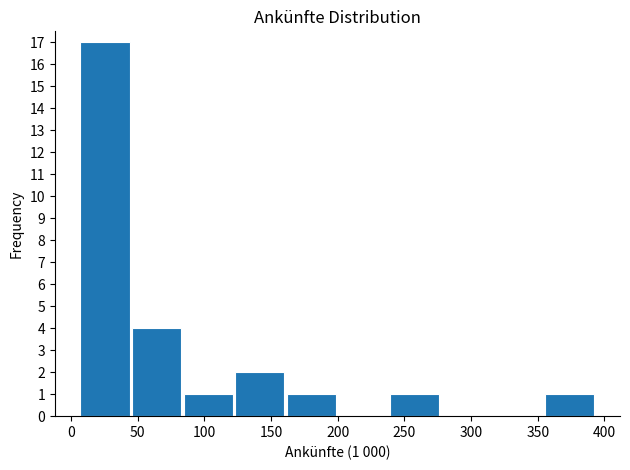

Which range on the x-axis has the tallest bar?

5 to 45